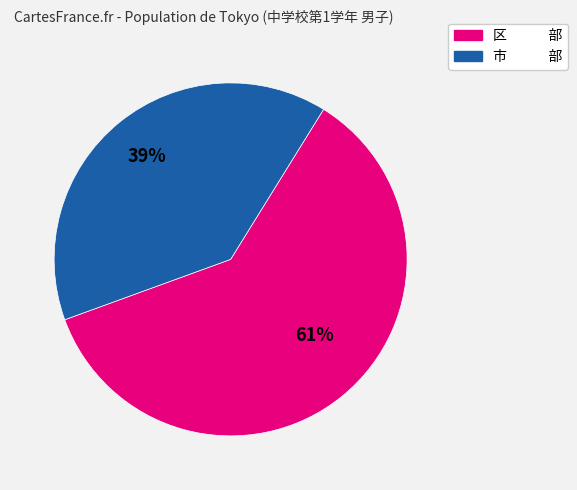

True or false: 区 部 accounts for 52% of the total.

False